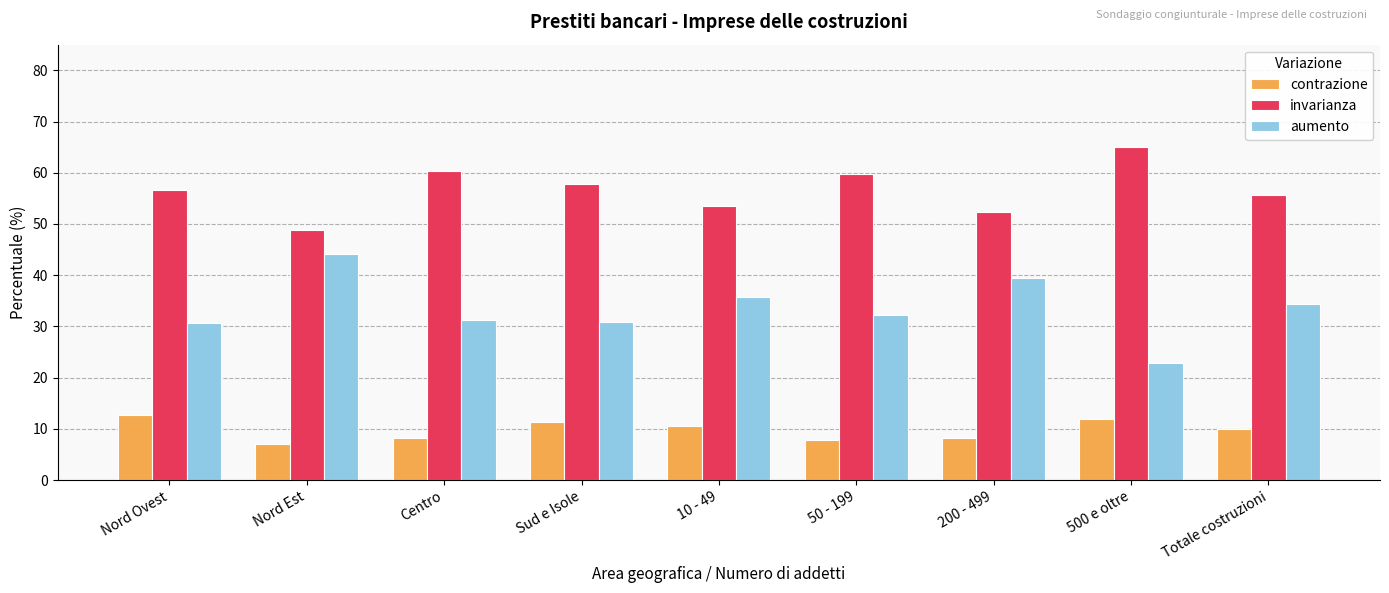

What is the difference between the highest and lowest values at Centro?

52.1